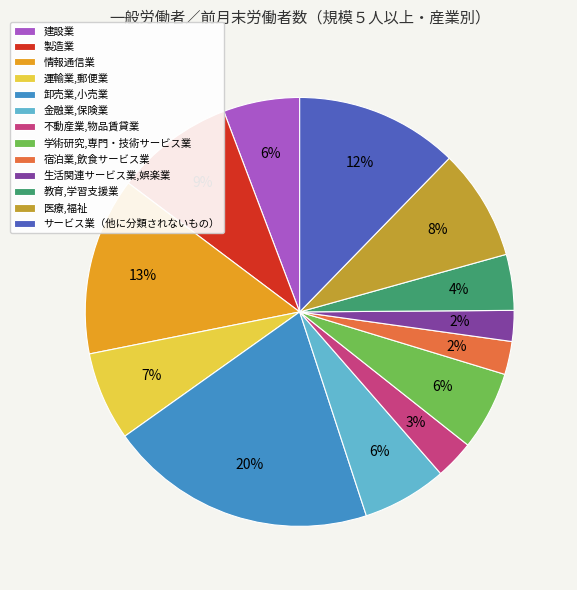

To the nearest percent, what is the average slice percentage?

8%